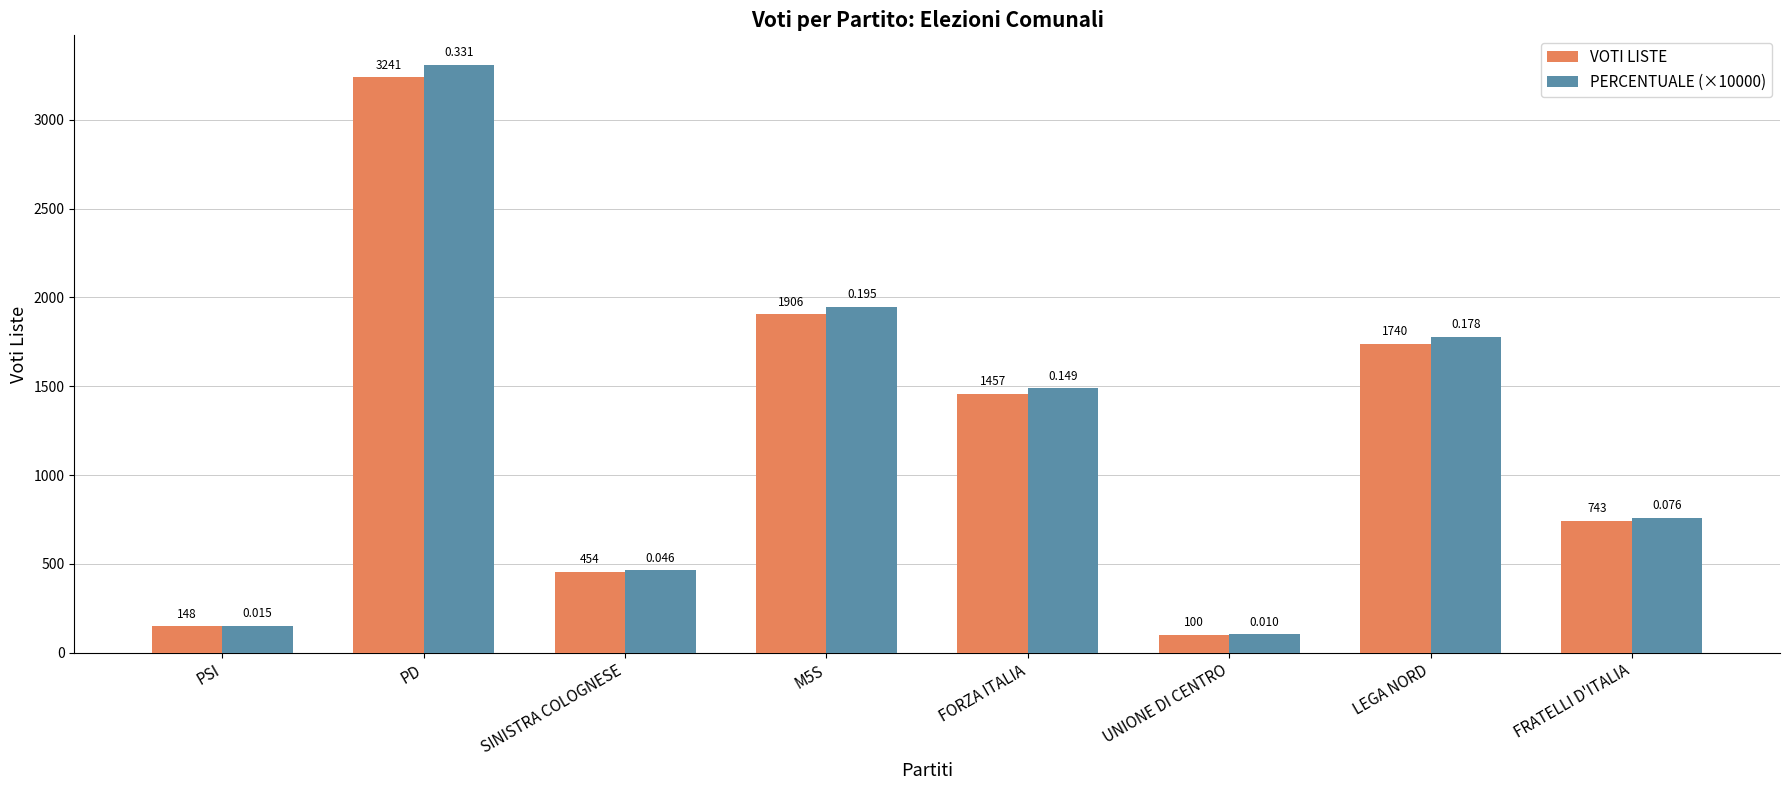

Which series has the largest total across all categories?

PERCENTUALE (×10000)